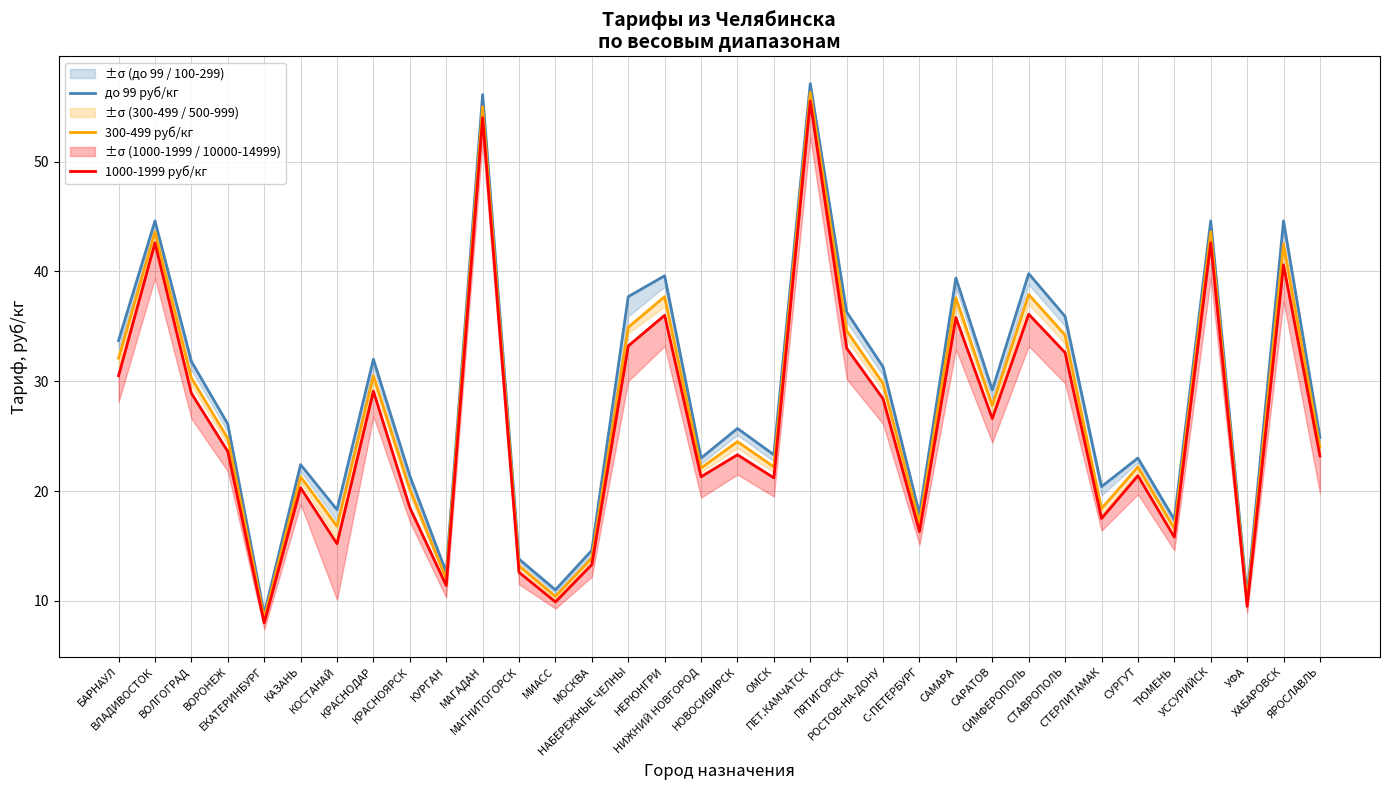

How many categories are shown in the chart?

34